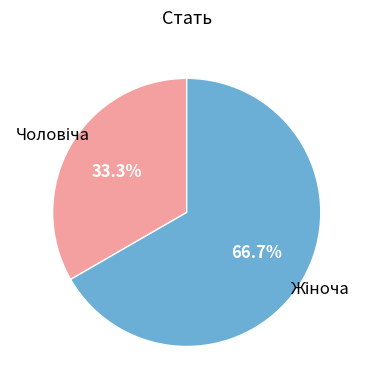

Does any single category account for the majority?

Yes